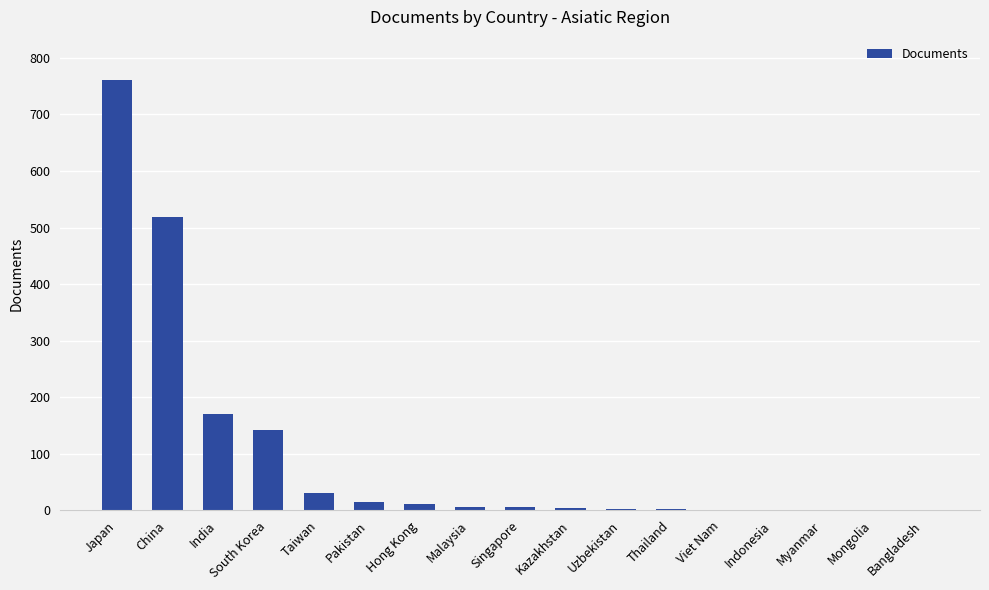

Read the value at Mongolia.

1